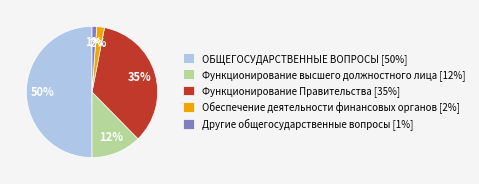

What percentage is the Другие общегосударственные вопросы slice, to the nearest percent?

1%